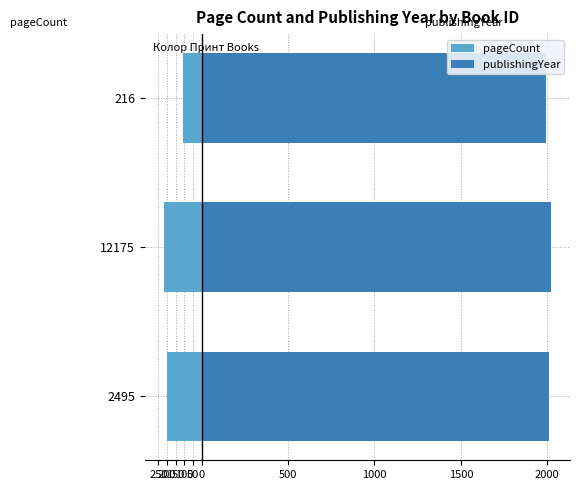

What is the minimum value shown in the chart?

-216